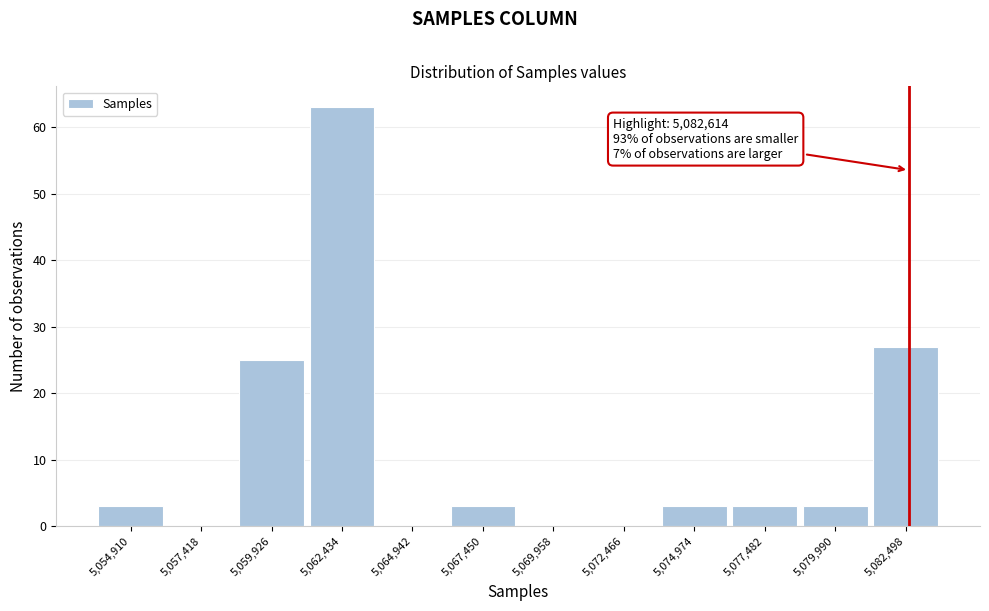

Which range on the x-axis has the tallest bar?

5061000 to 5063500